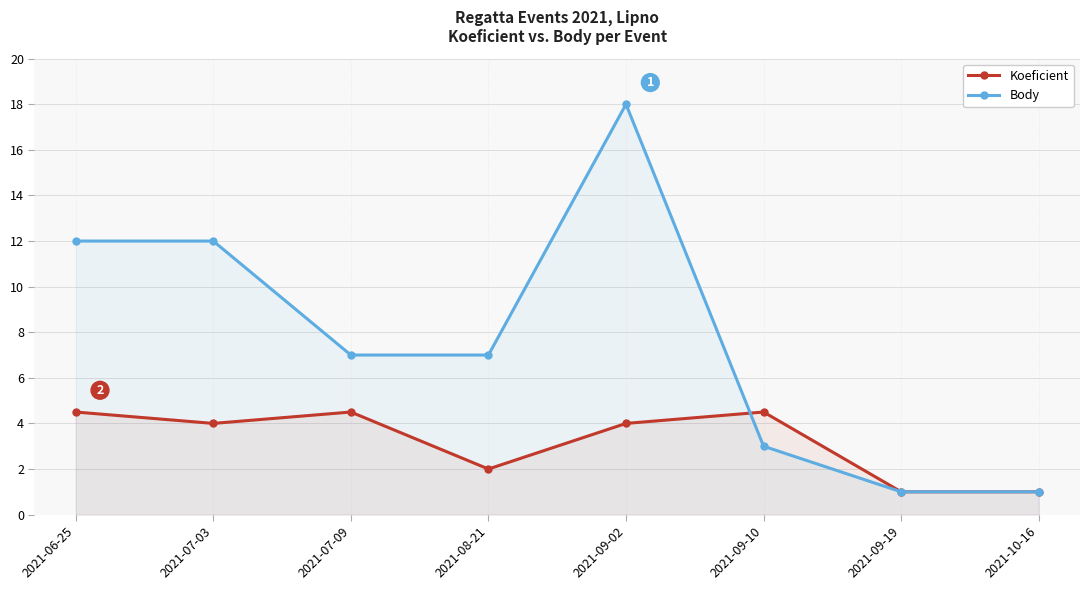

At which category does Koeficient reach its first local valley?

2021-07-03